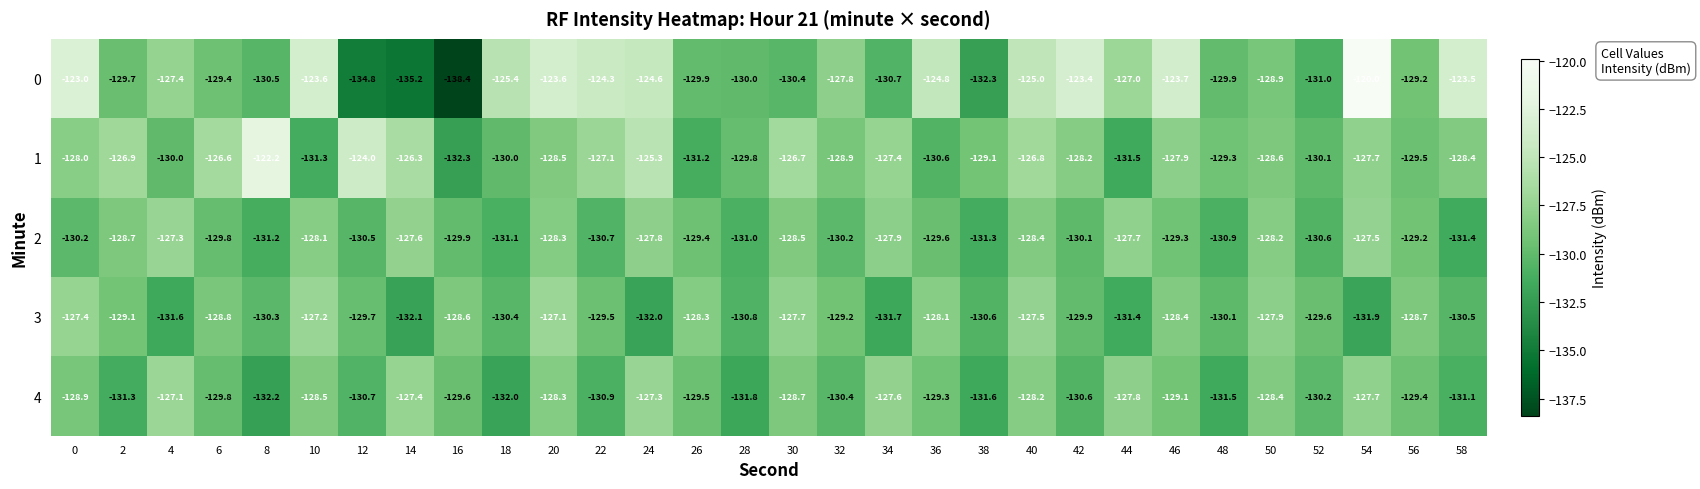

How many distinct data groups are displayed?

5